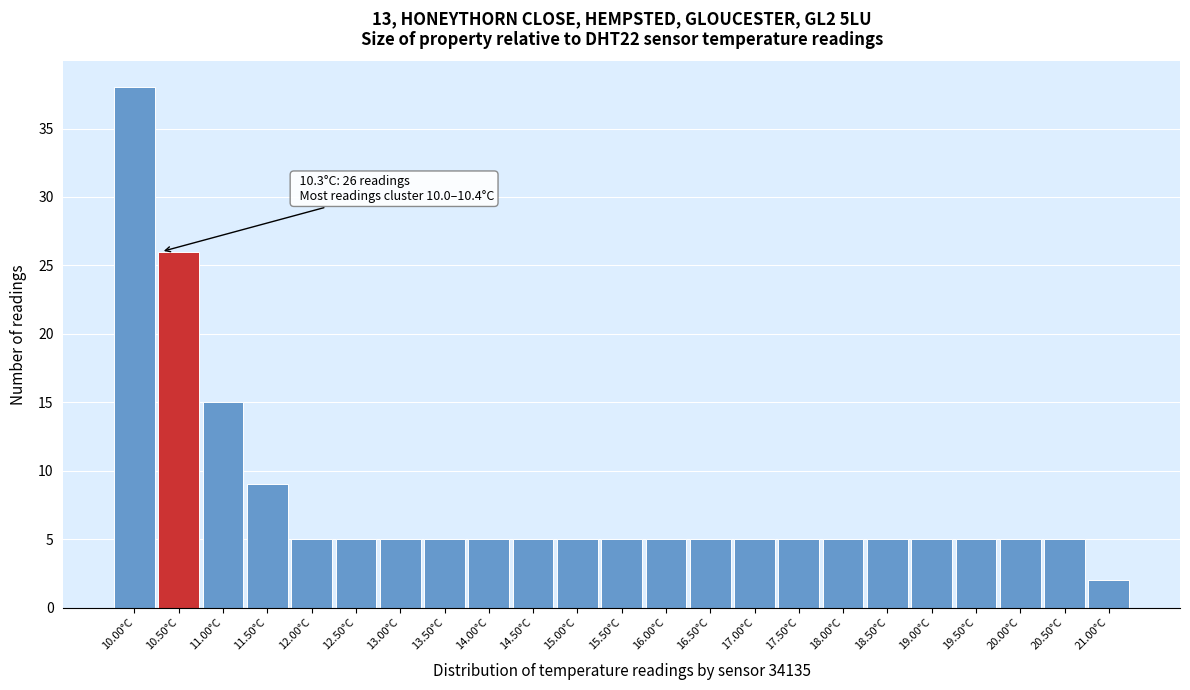

Which range on the x-axis has the tallest bar?

9.75 to 10.25